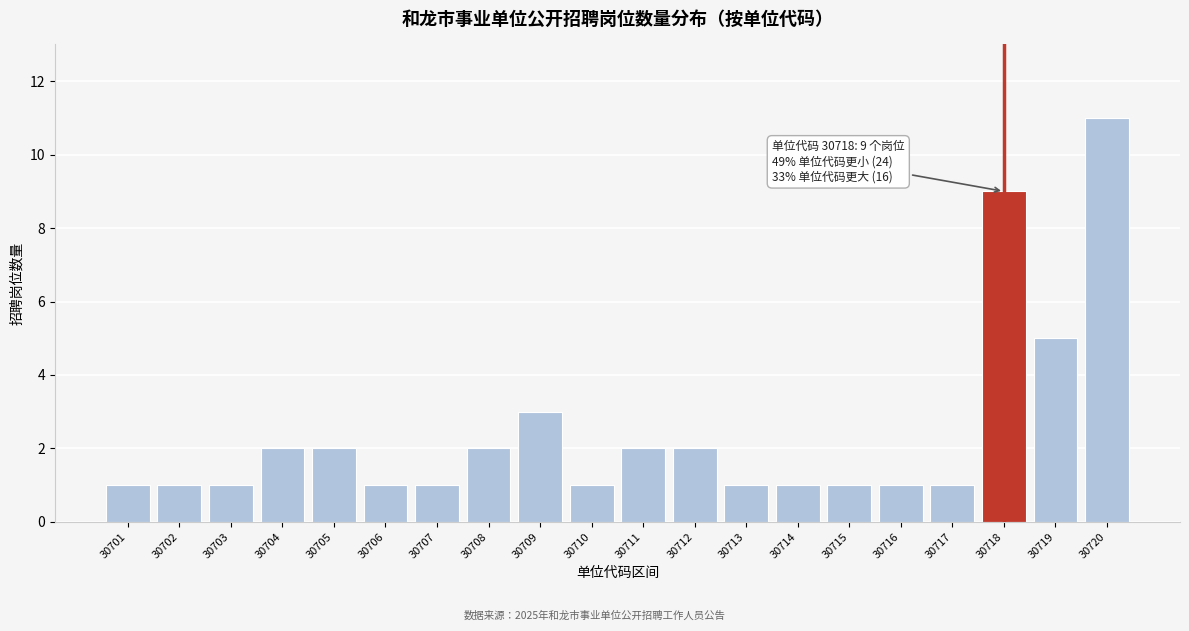

Reading right to left, extract all data points from this chart.

11	5	9	1	1	1	1	1	2	2	1	3	2	1	1	2	2	1	1	1